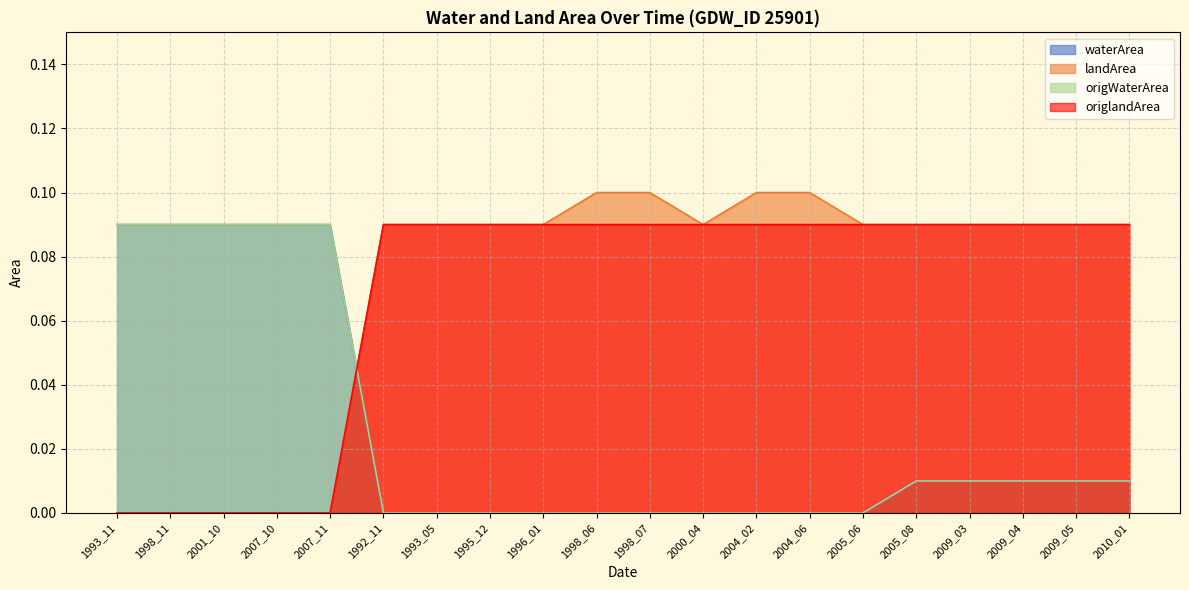

Reading right to left, what are all the values shown in this chart?

waterArea: 0.0	0.0	0.0	0.0	0.0	0.0	0.0	0.0	0.0	0.0	0.0	0.0	0.0	0.0	0.0	0.1	0.1	0.1	0.1	0.1
landArea: 0.1	0.1	0.1	0.1	0.1	0.1	0.1	0.1	0.1	0.1	0.1	0.1	0.1	0.1	0.1	0.0	0.0	0.0	0.0	0.0
origWaterArea: 0.0	0.0	0.0	0.0	0.0	0.0	0.0	0.0	0.0	0.0	0.0	0.0	0.0	0.0	0.0	0.1	0.1	0.1	0.1	0.1
origlandArea: 0.1	0.1	0.1	0.1	0.1	0.1	0.1	0.1	0.1	0.1	0.1	0.1	0.1	0.1	0.1	0.0	0.0	0.0	0.0	0.0